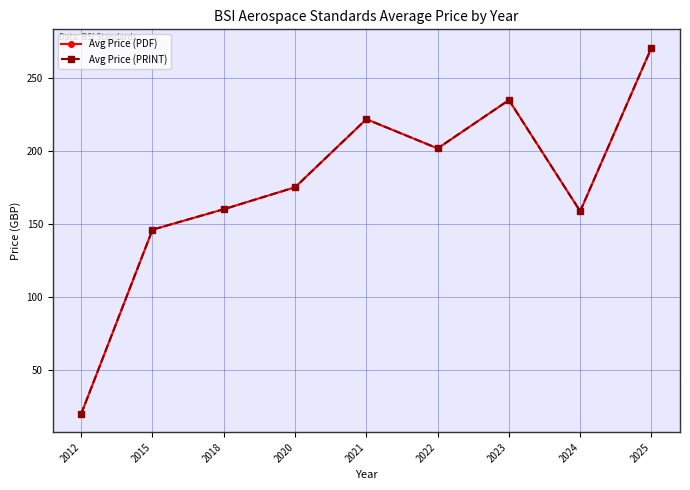

Does the chart have visible grid lines?

Yes